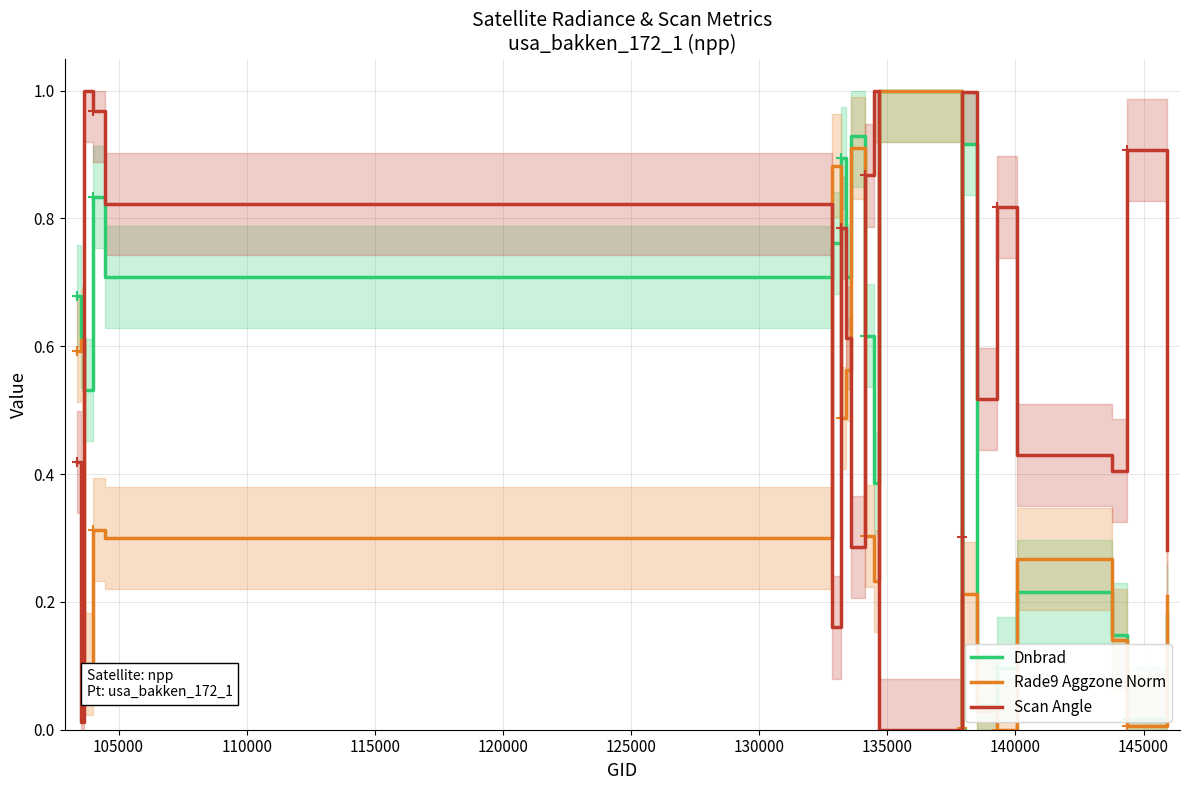

True or false: Scan Angle and Dnbrad intersect in this chart.

True